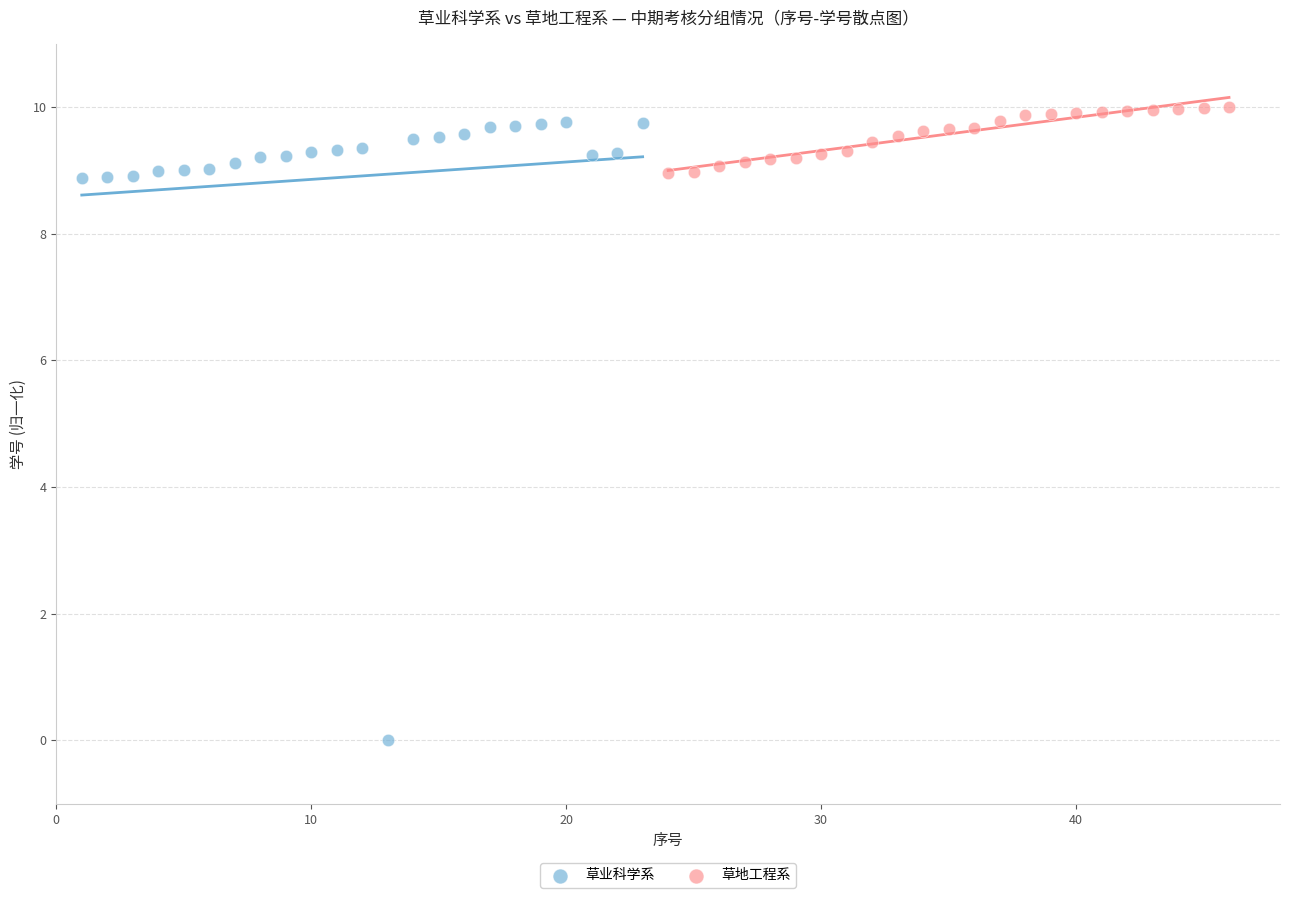

Which series has the widest spread of Y values?

草业科学系